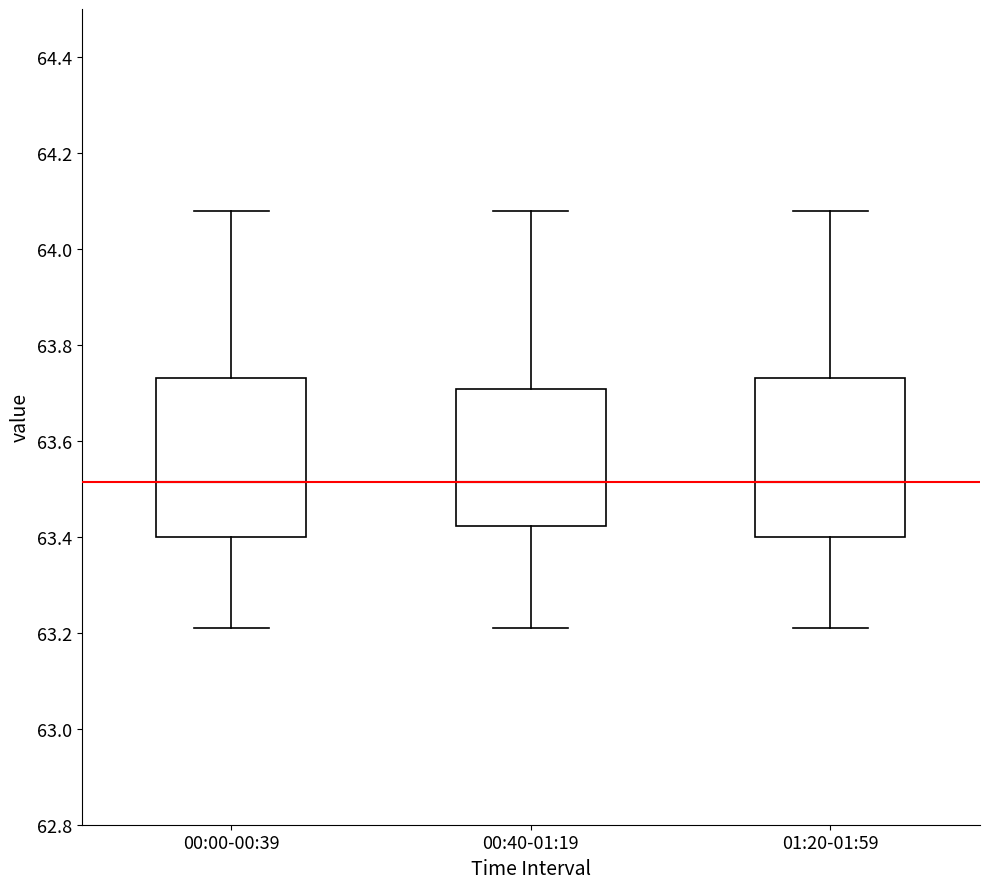

Where does the median line of the box for 00:00-00:39 sit on the y-axis? The values are not printed on the chart, so give them approximately, as read against the axis.

63.52